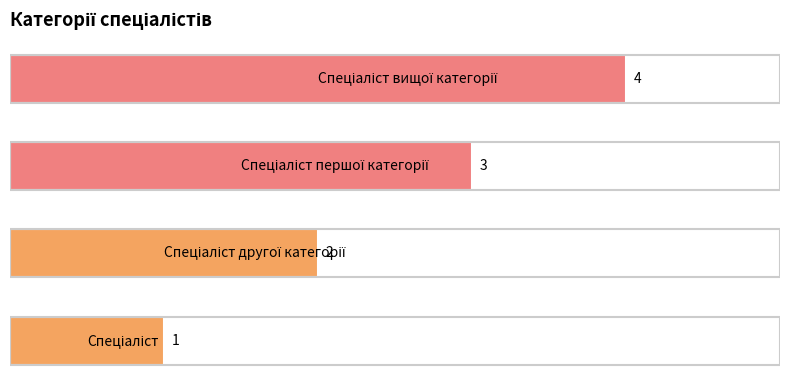

What is the difference between the maximum and minimum values?

3